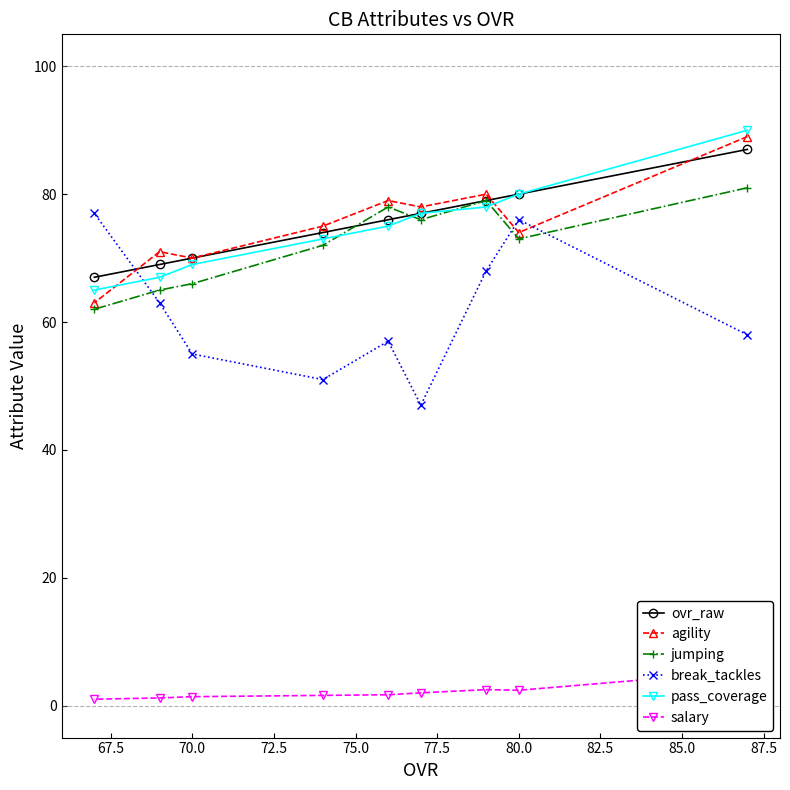

What is the sum of all salary values?

19.2